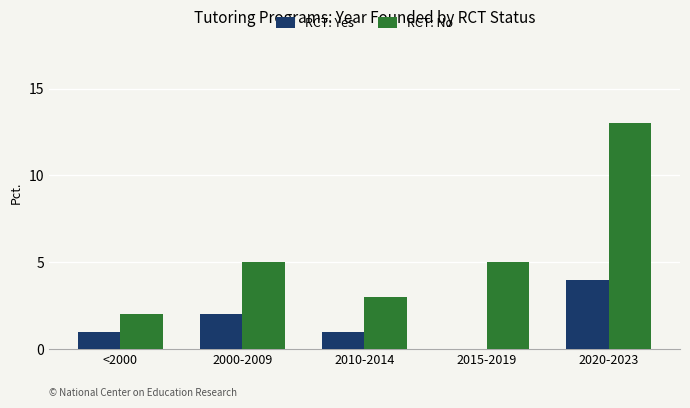

What is the sum of all RCT: No values?

28